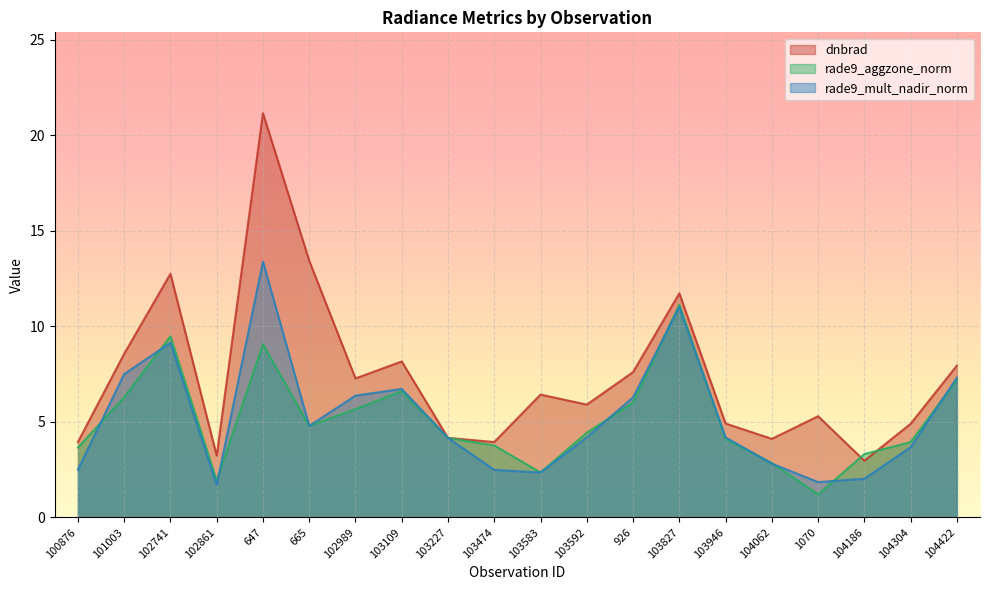

What is the label of the 17th point from the left?

1070